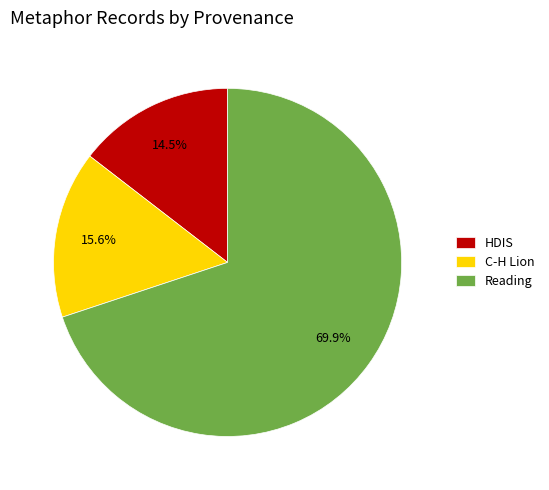

Which slice is the smallest?

HDIS